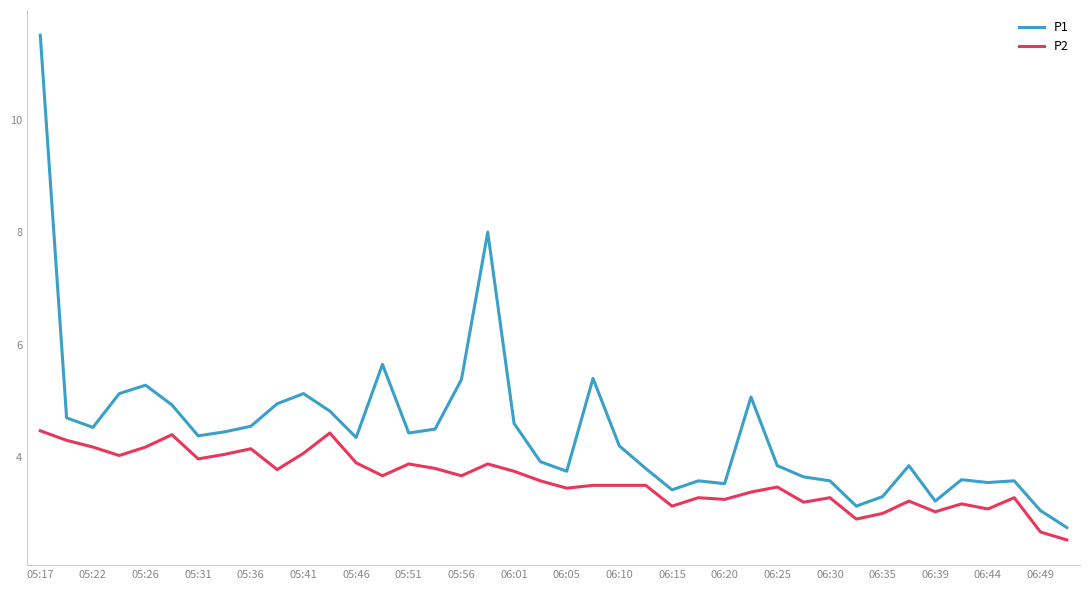

True or false: P2 and P1 intersect in this chart.

False